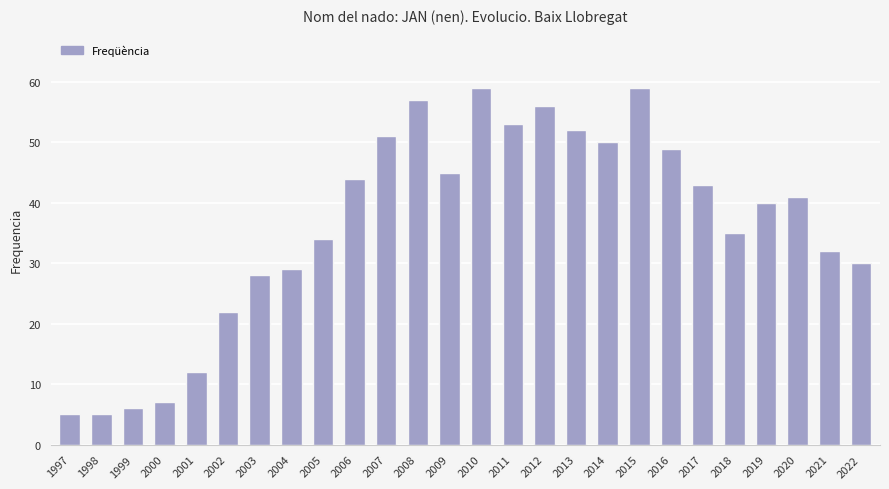

What is the ratio of the value at 2018 to the value at 2004?

1.2